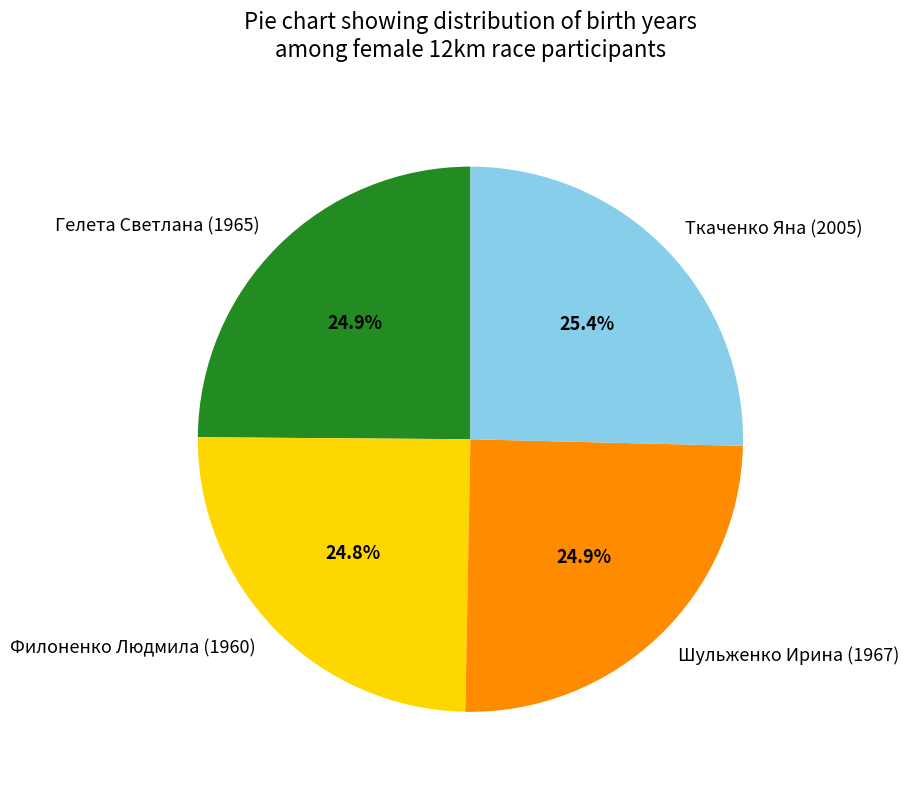

To the nearest percent, what is the difference between the largest and smallest slice percentages?

1%